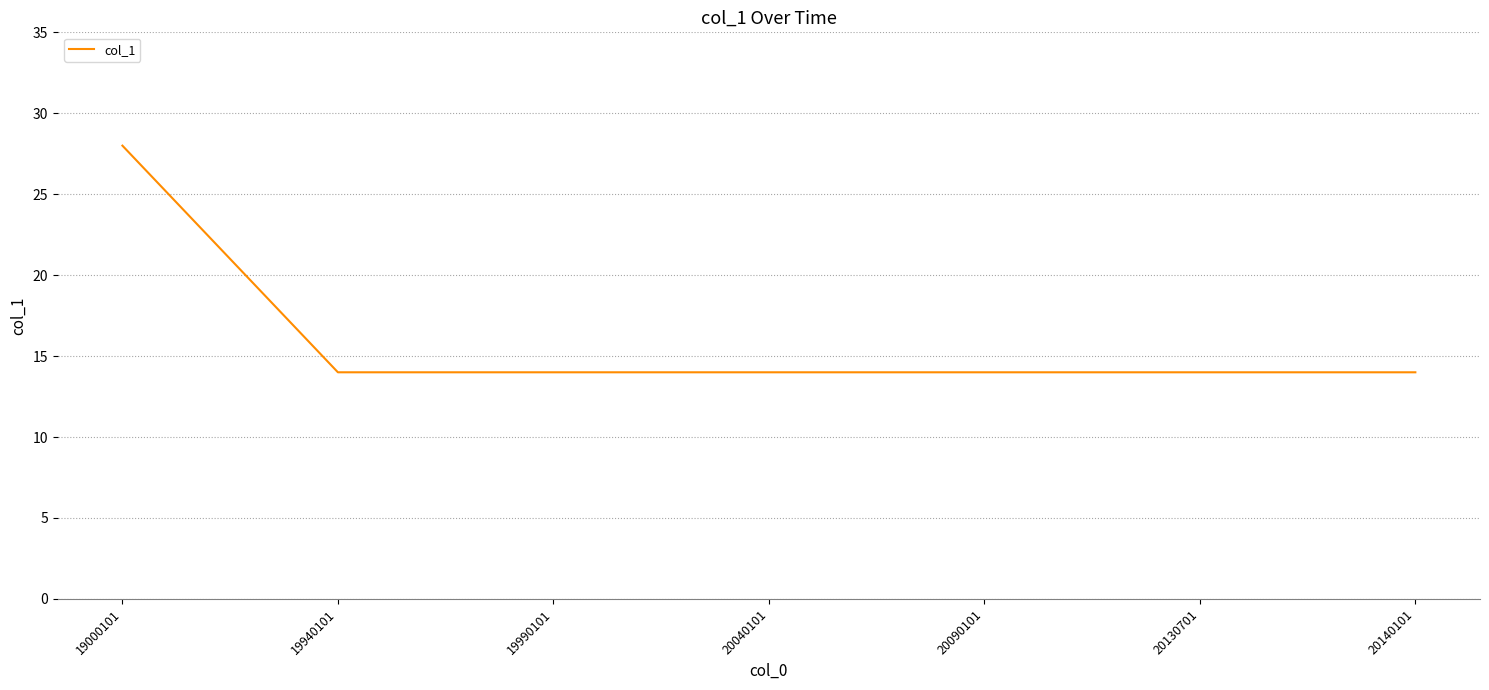

What is the minimum value shown in the chart?

14